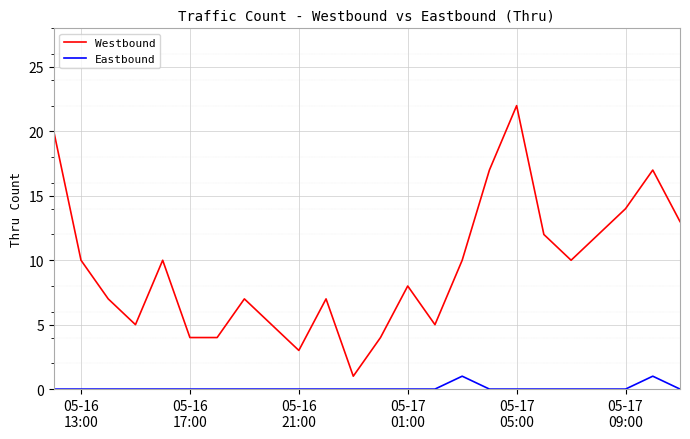

Which series has the largest total across all categories?

Westbound